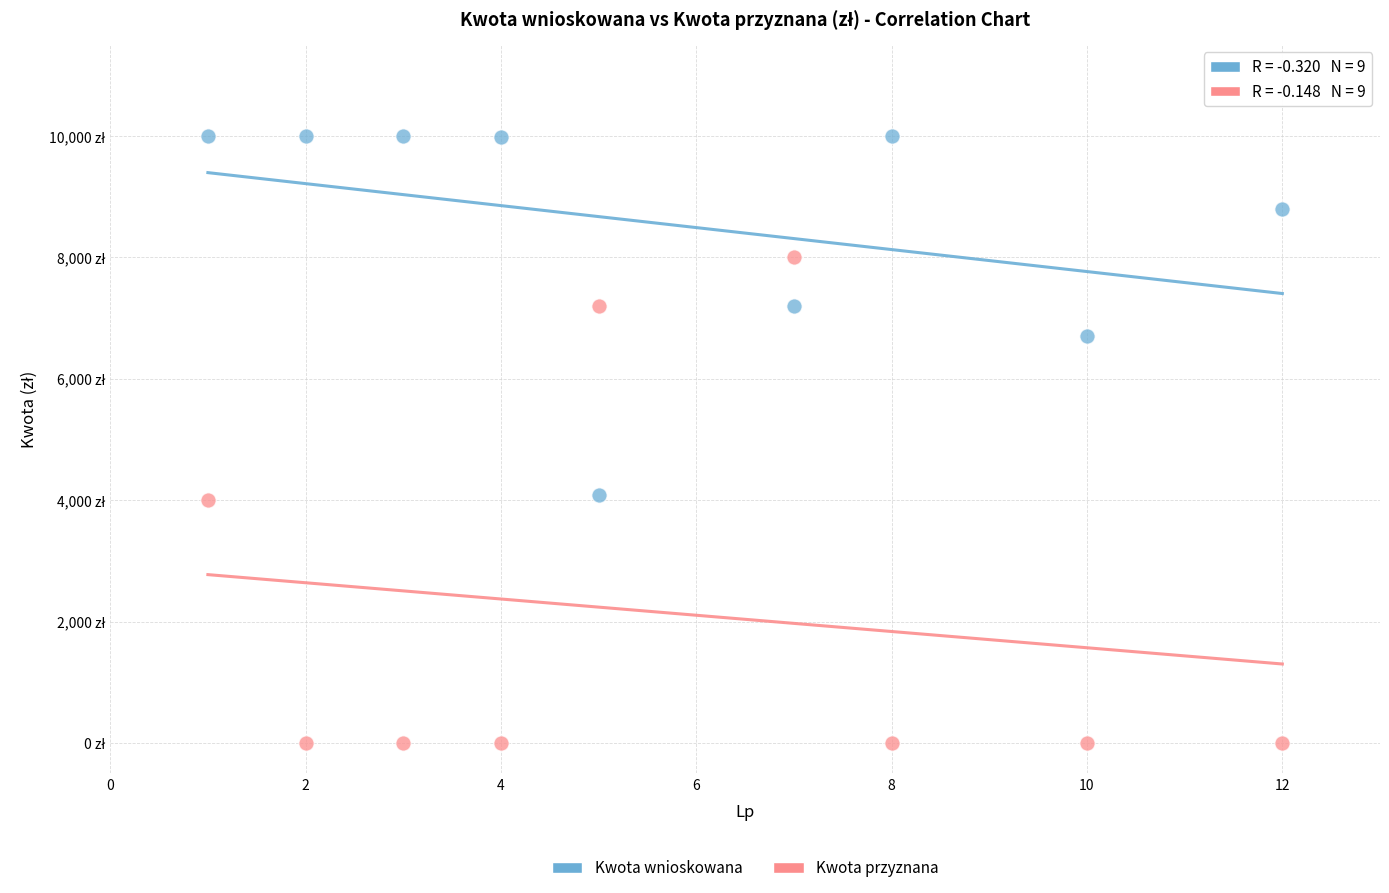

What are all the series names shown in the legend?

Kwota wnioskowana, Kwota przyznana